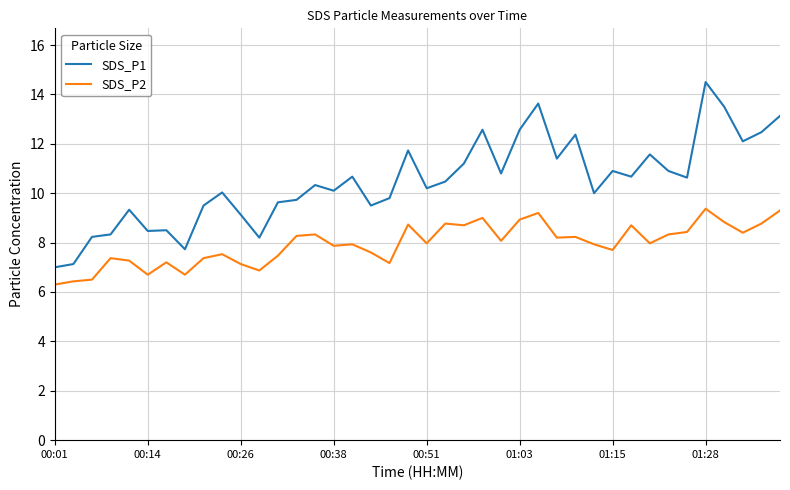

True or false: SDS_P1 and SDS_P2 cross at least once.

False